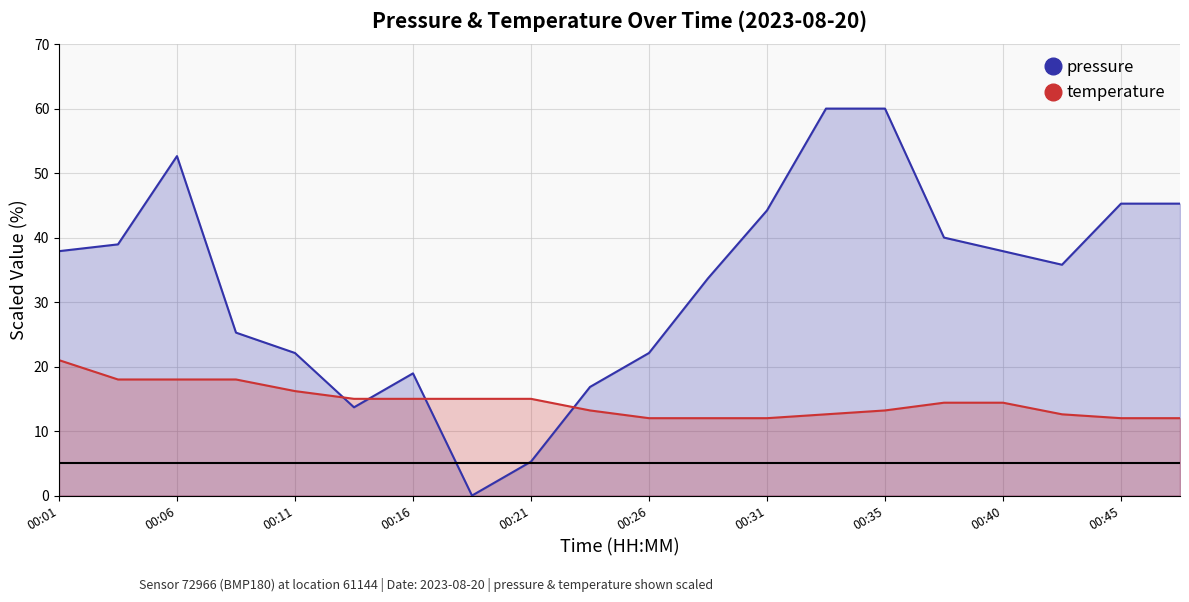

How many times do temperature and pressure cross each other?

4